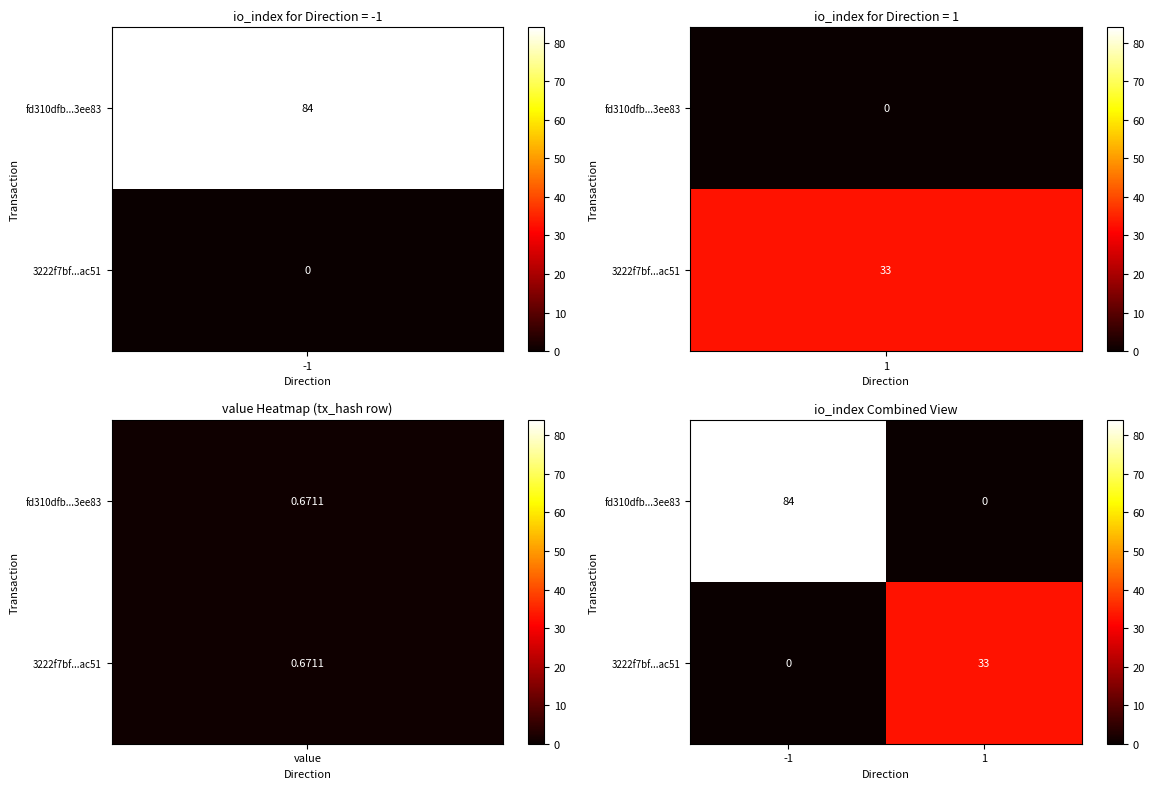

Count the number of categories in the chart.

2